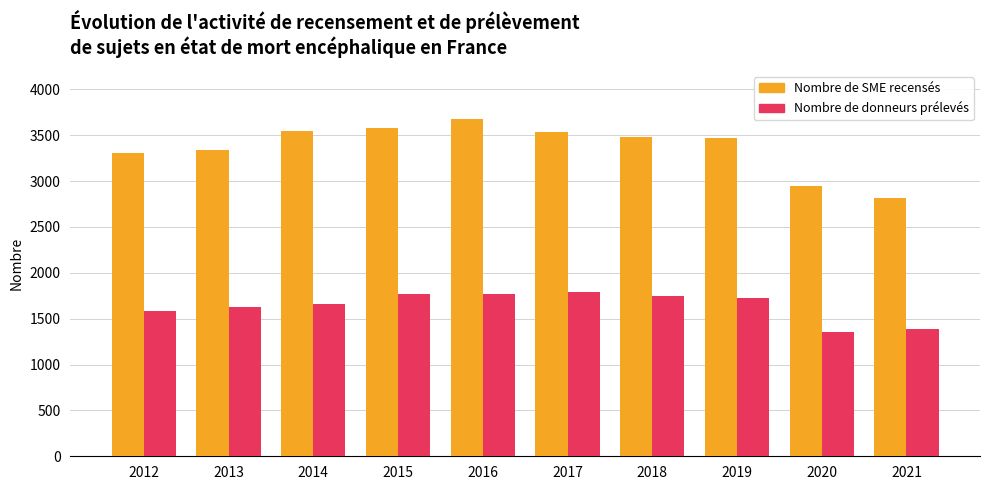

Which category has the highest value across all series?

2016